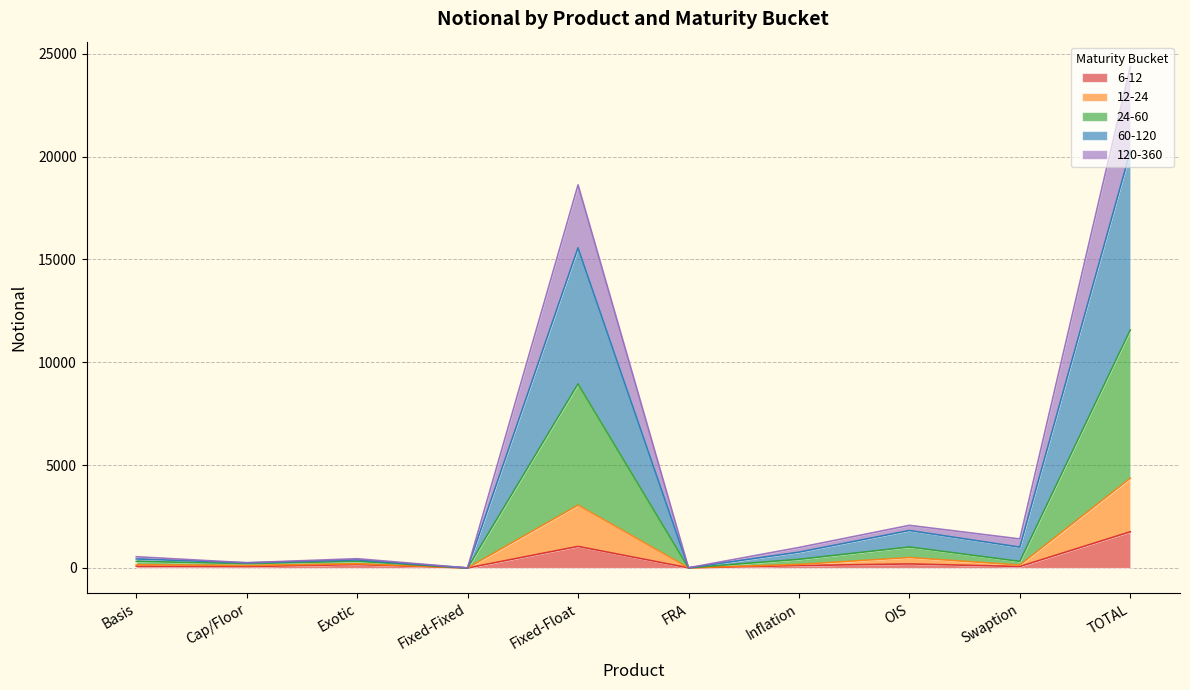

At which category is the sum across all series the highest?

TOTAL